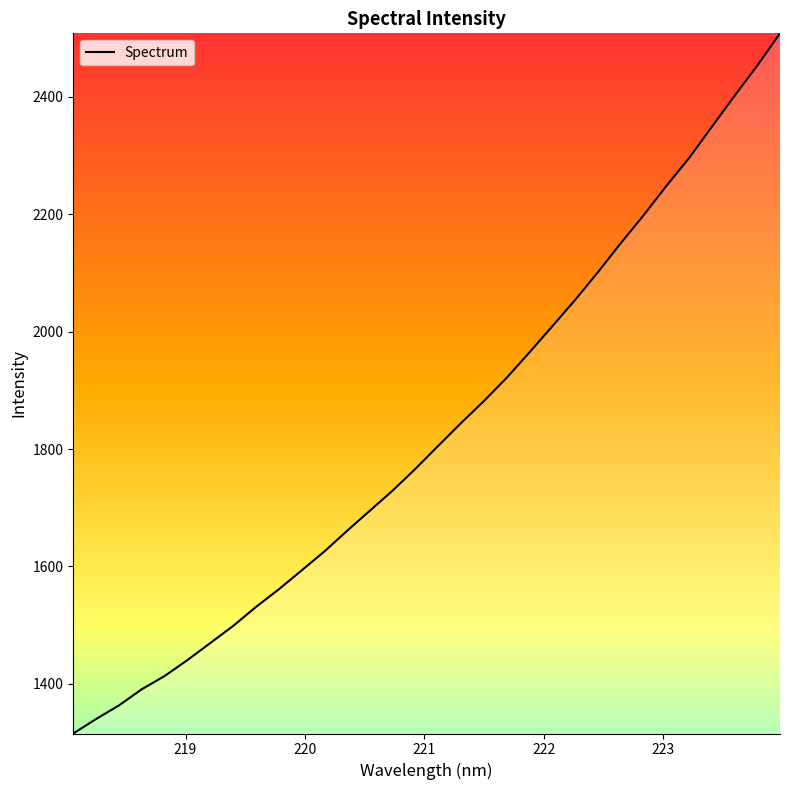

What is the maximum value shown in the chart?

2508.1